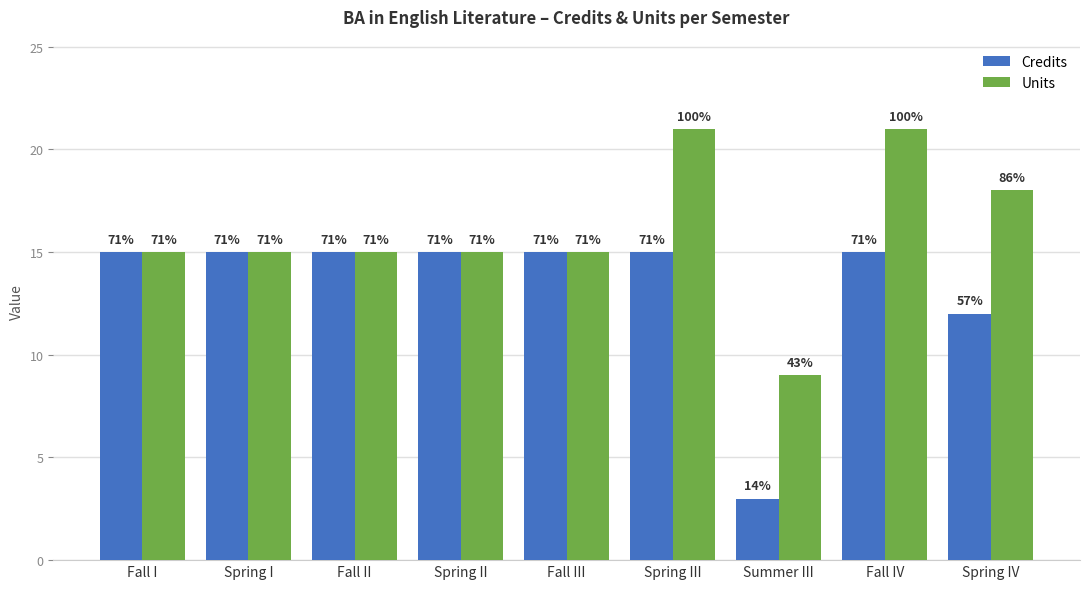

At which category is the sum across all series the highest?

Spring III